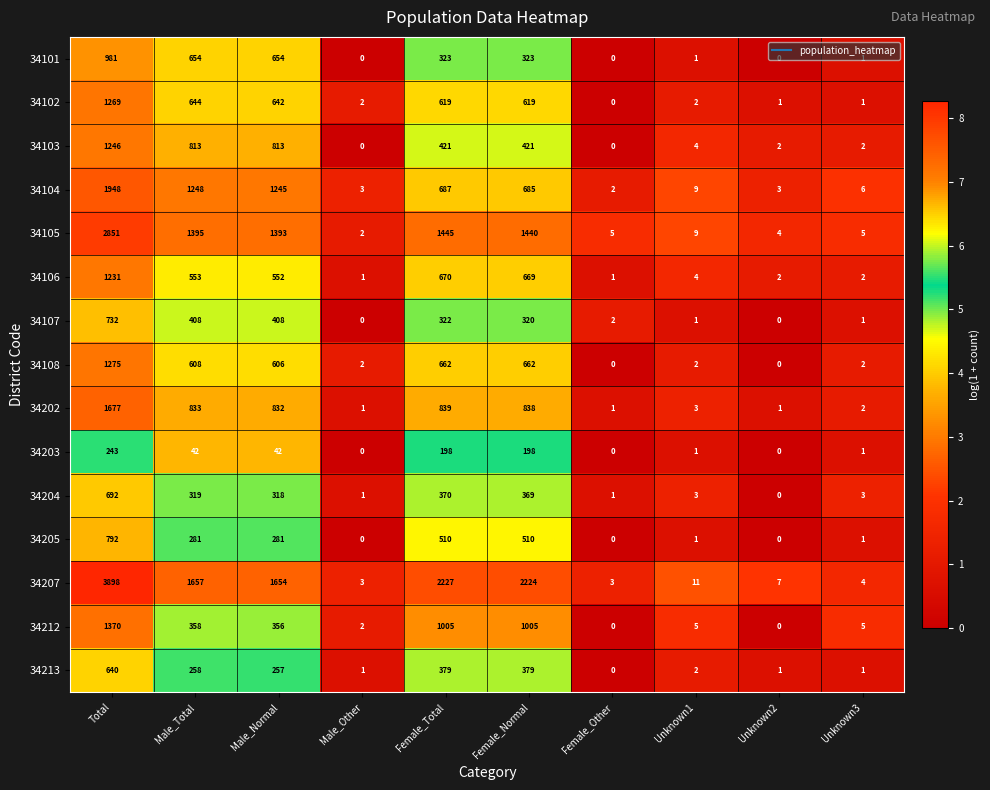

What is the difference between the second highest and second lowest values in the 34203 series?

198